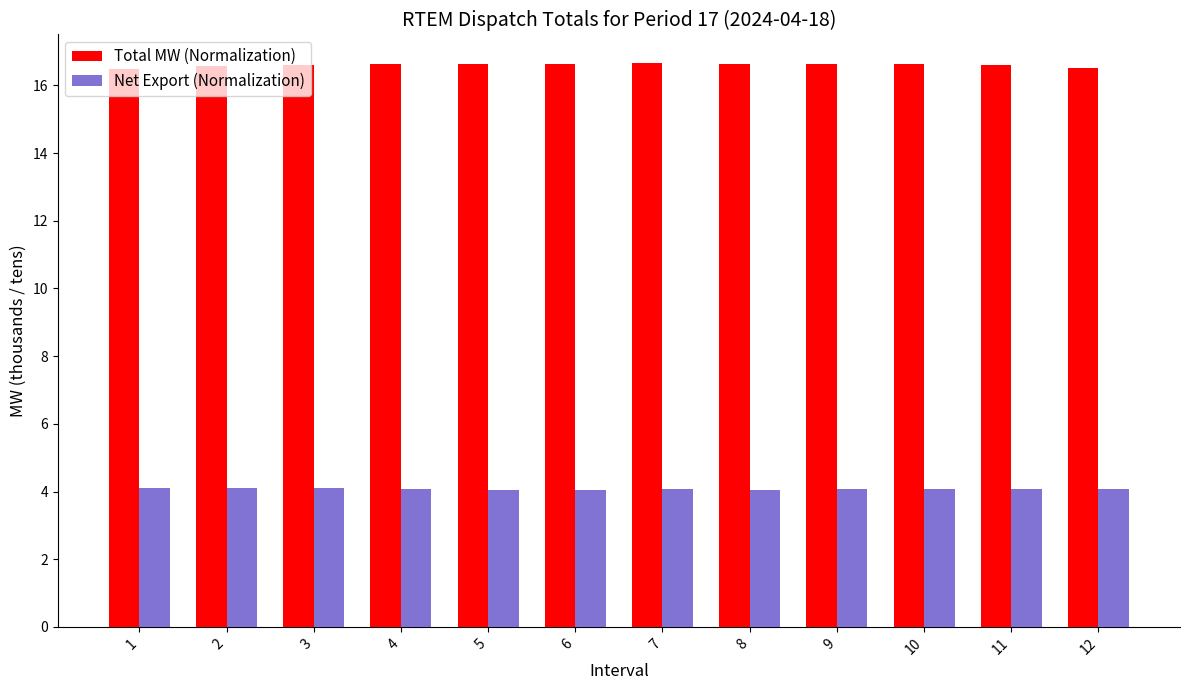

What is the difference between the highest and lowest values at 8?

12.6